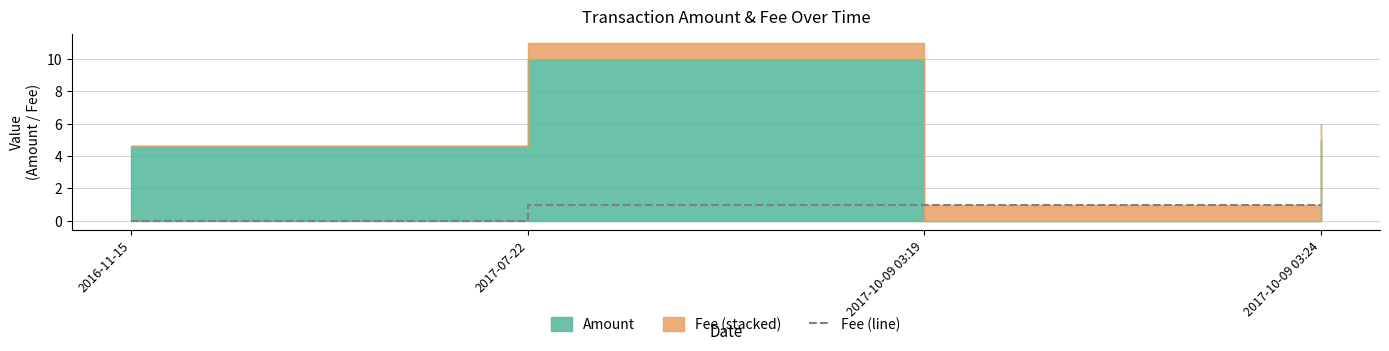

How many categories are shown in the chart?

4